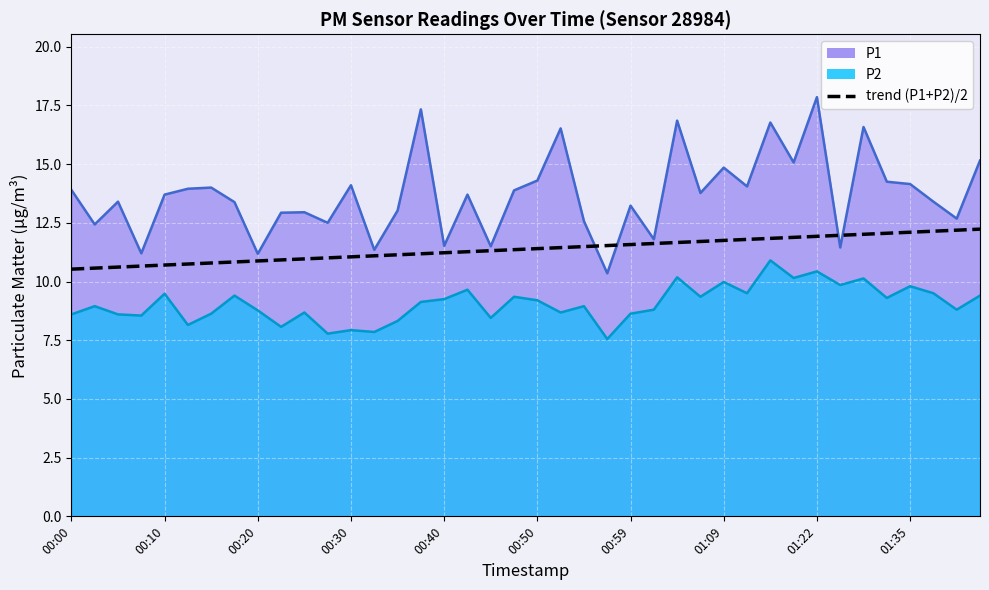

Which category has the lowest value across all series?

00:00